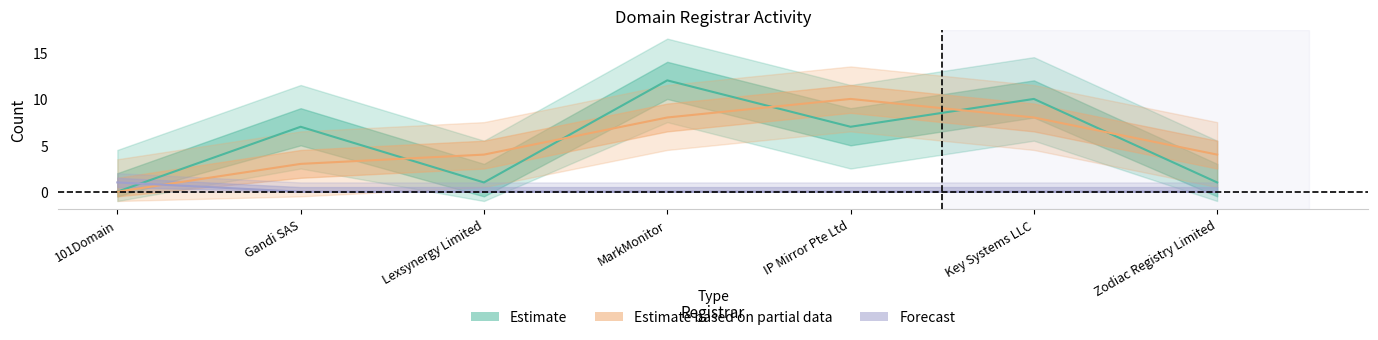

Is this an area chart (filled region under the line)?

No